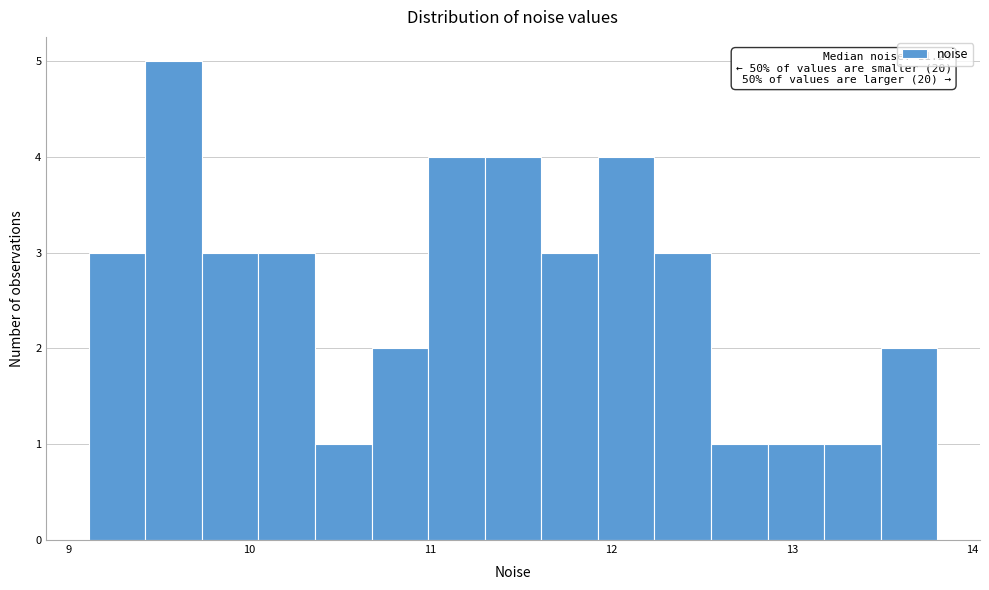

Around what value on the x-axis is the tallest bar? Give the approximate position of its centre, as read against the axis.

9.6